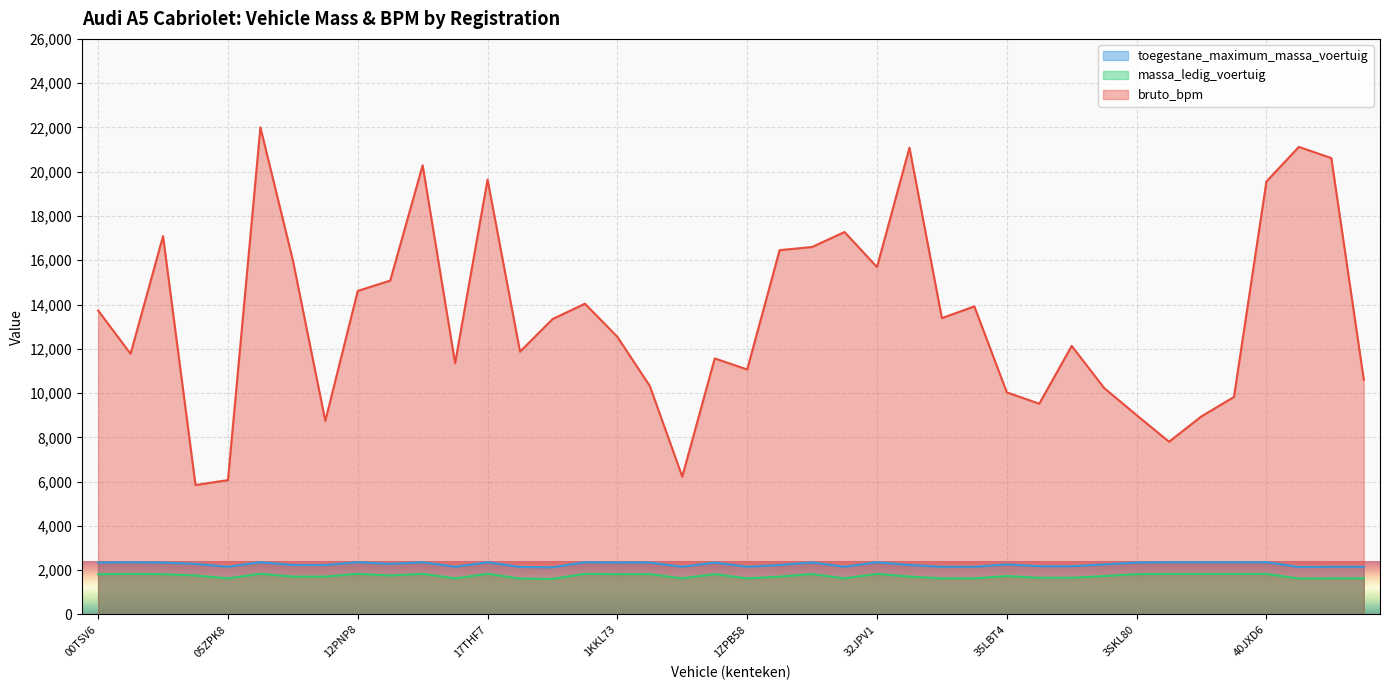

At 28TTR9, list the series in order from smallest to largest.

toegestane_maximum_massa_voertuig, massa_ledig_voertuig, bruto_bpm